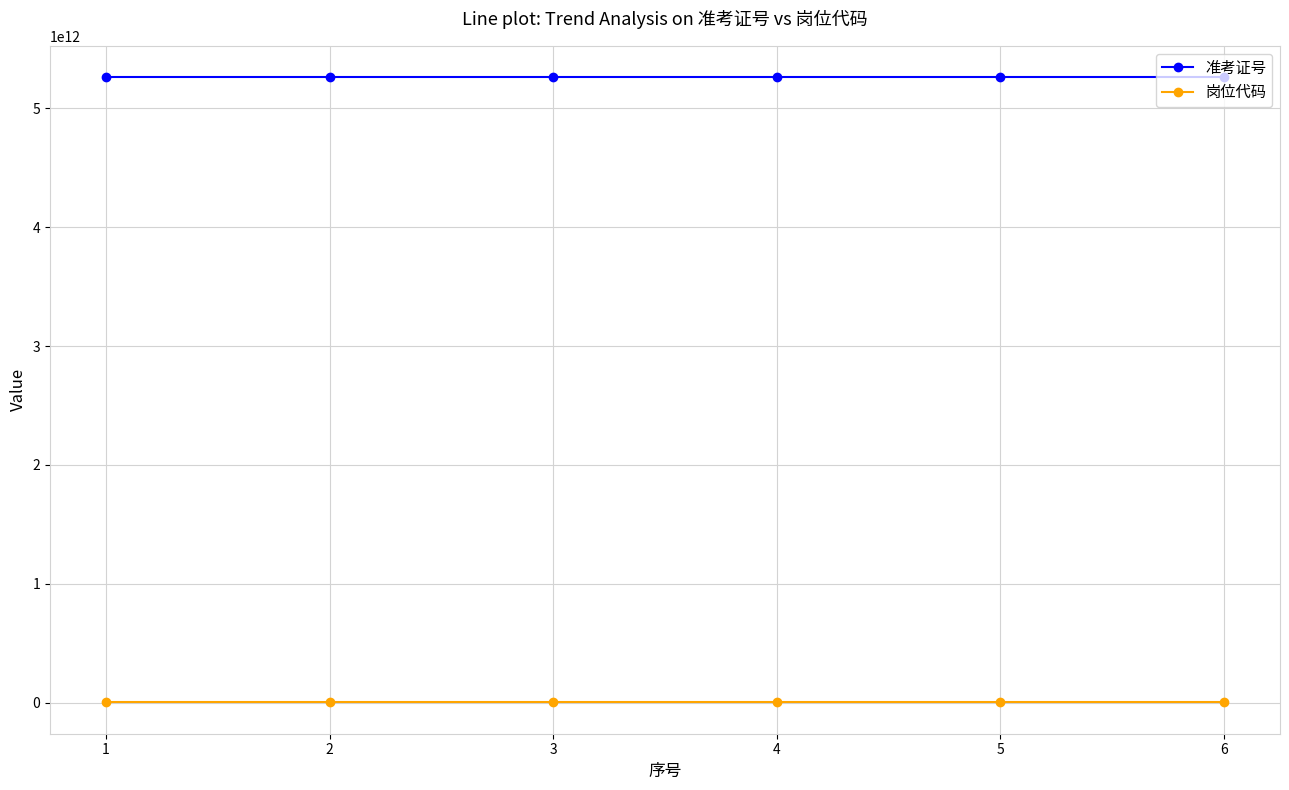

True or false: 岗位代码 and 准考证号 cross at least once.

False